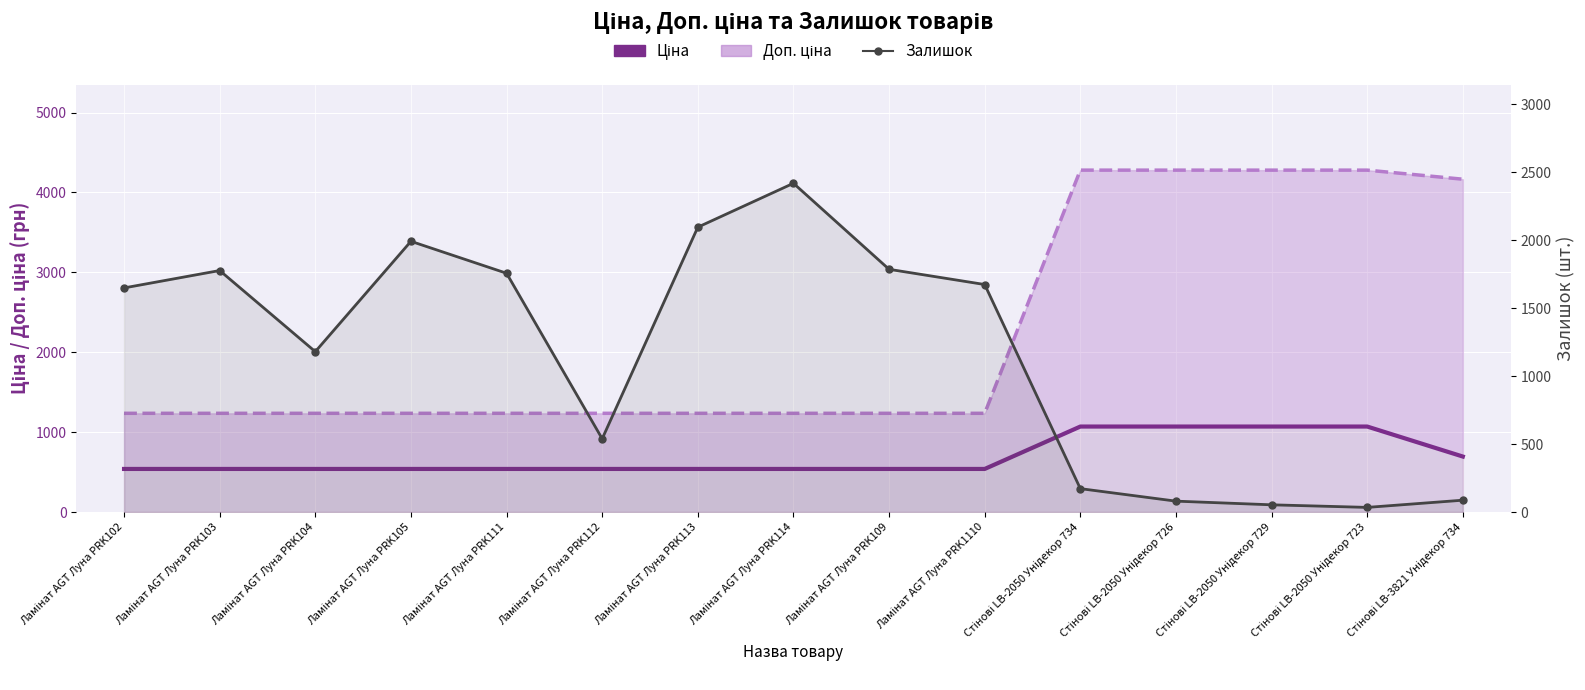

Where does the Залишок series first go above 1649?

Ламінат AGT Луна PRK103